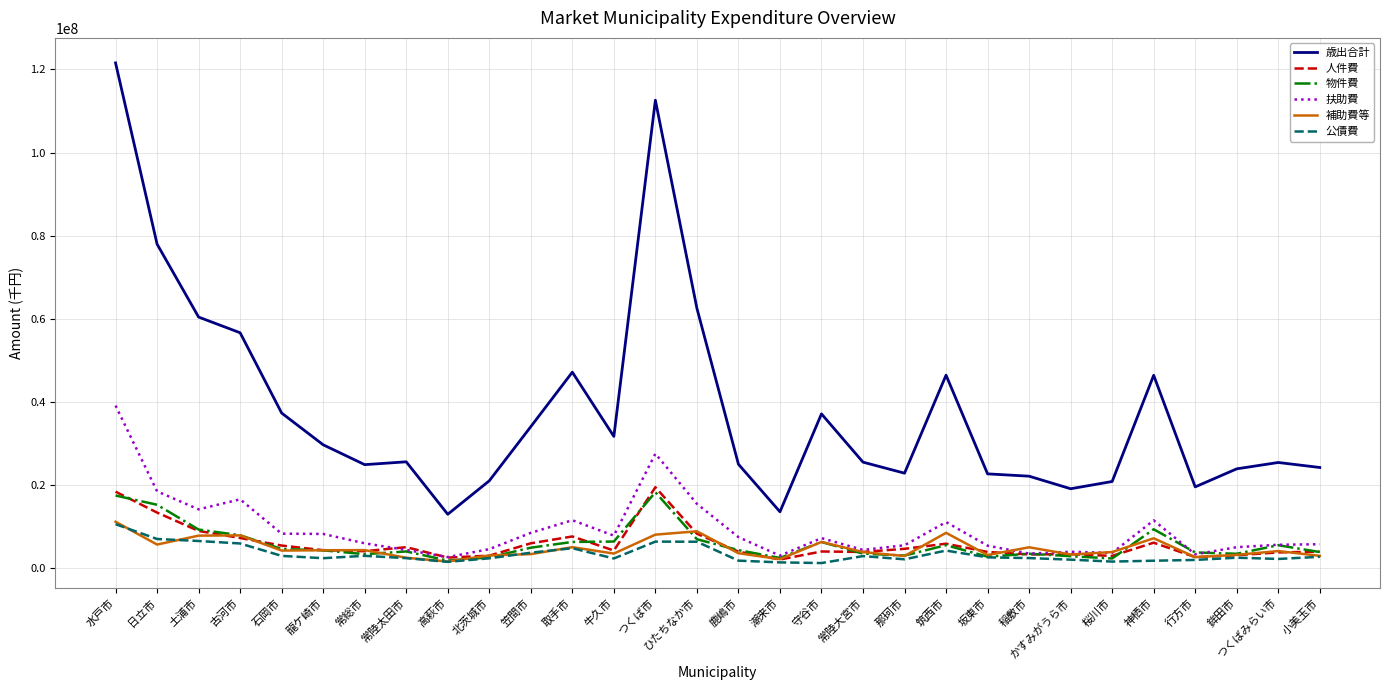

True or false: 扶助費 and 歳出合計 intersect in this chart.

False